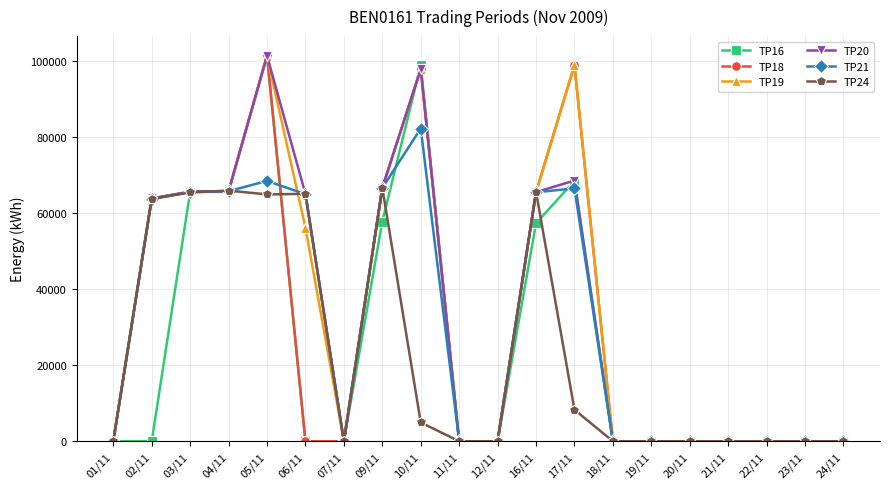

Is the value of TP20 at 01/11 greater than the value of TP24 at 09/11?

No